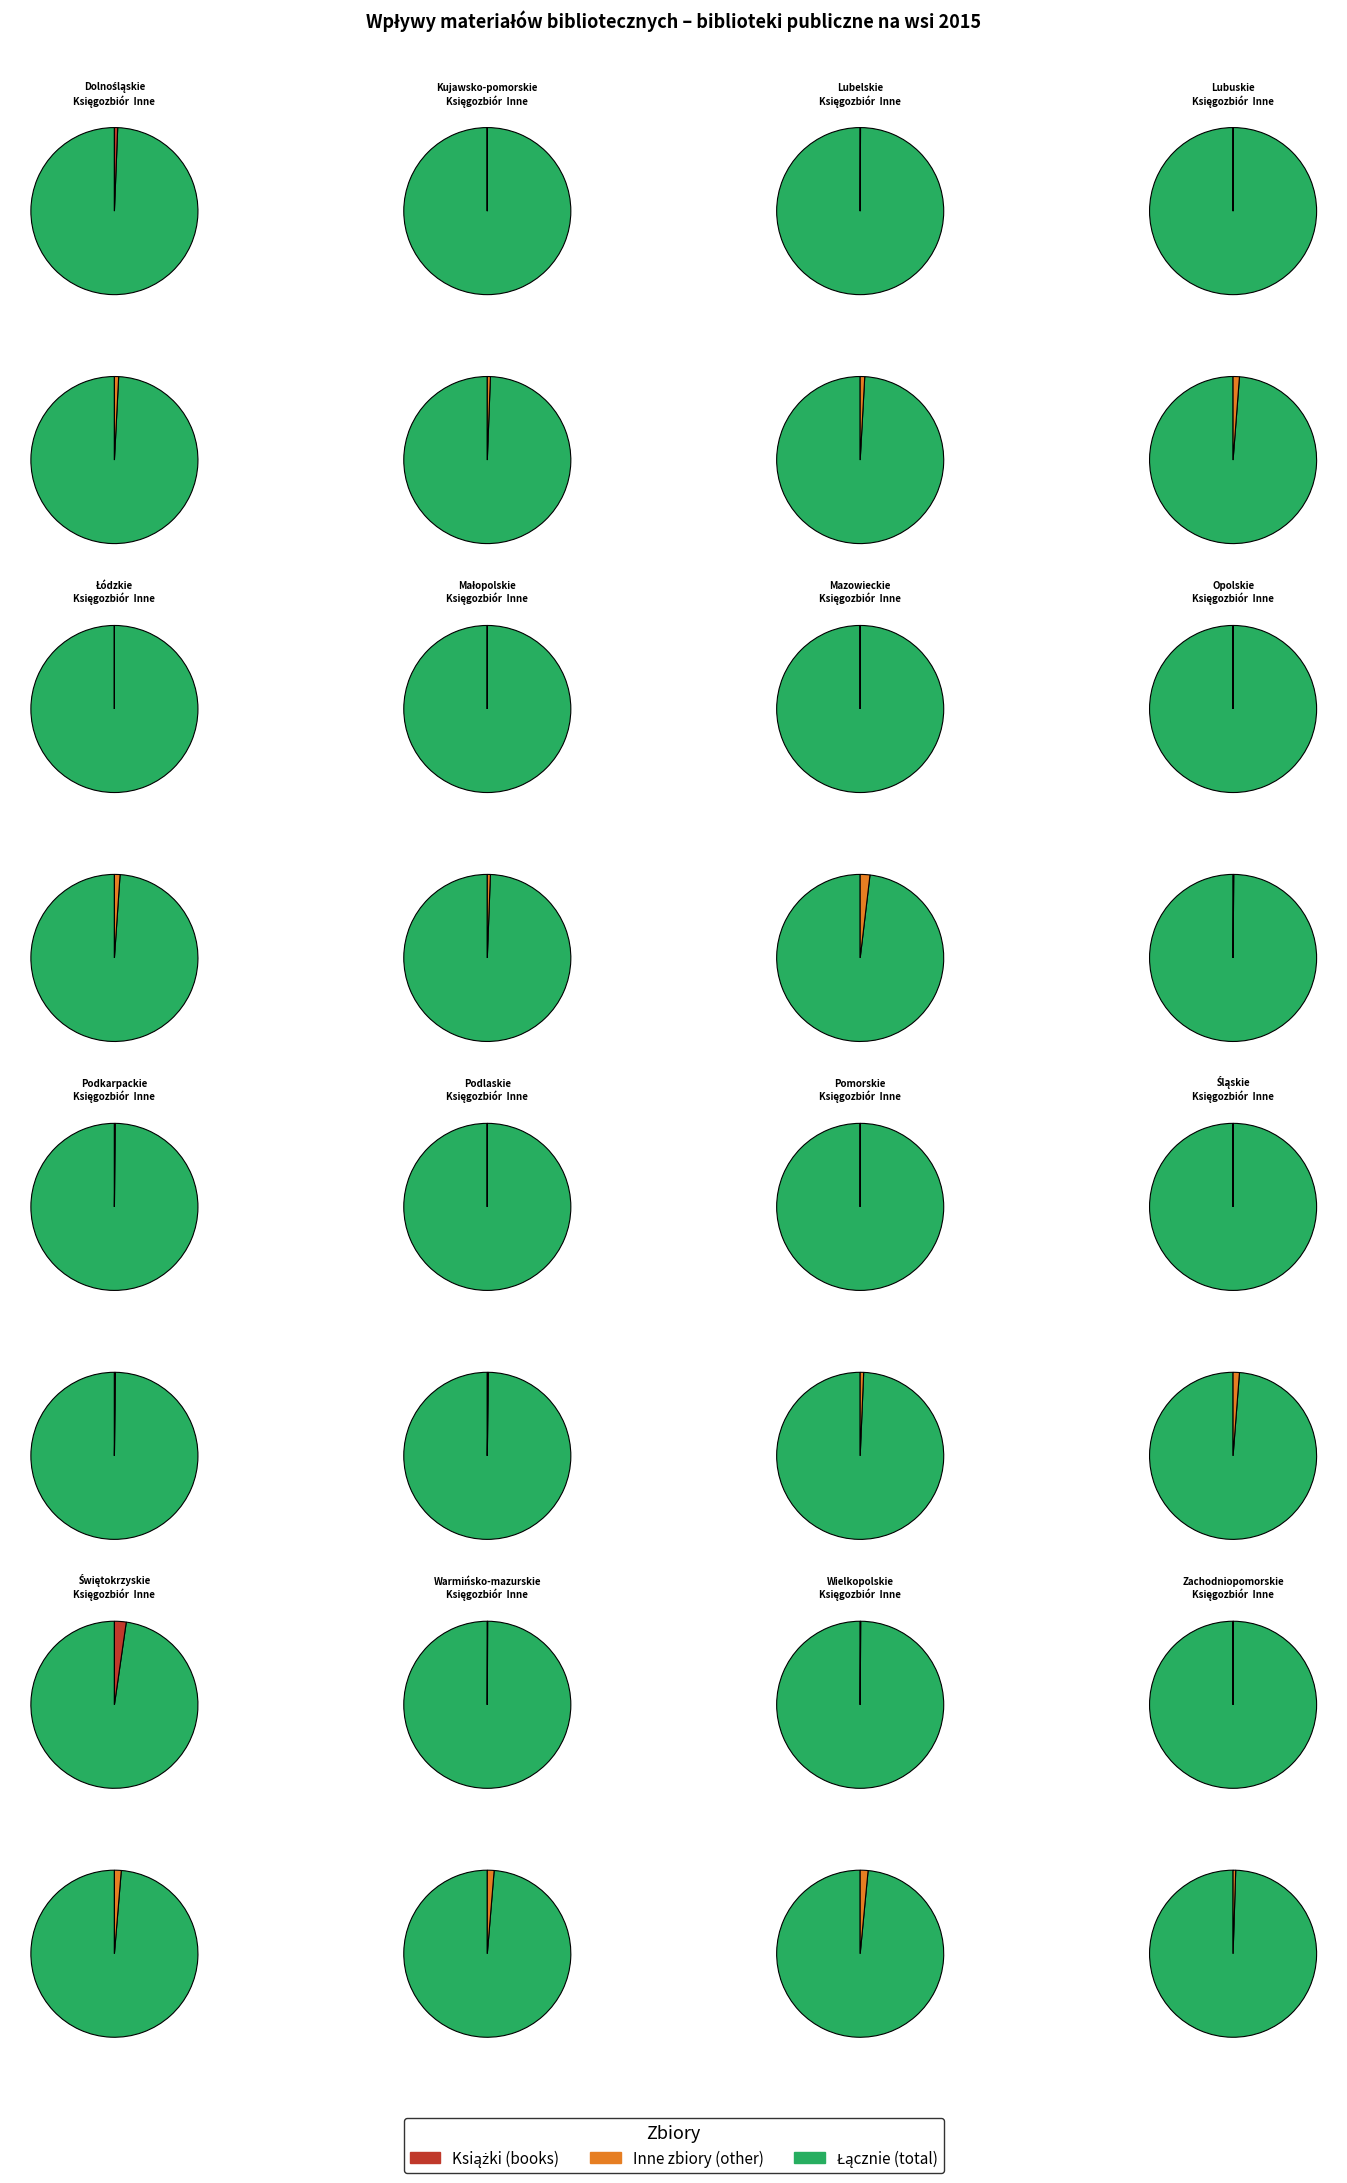

Which has a higher value, 13 or 3?

13